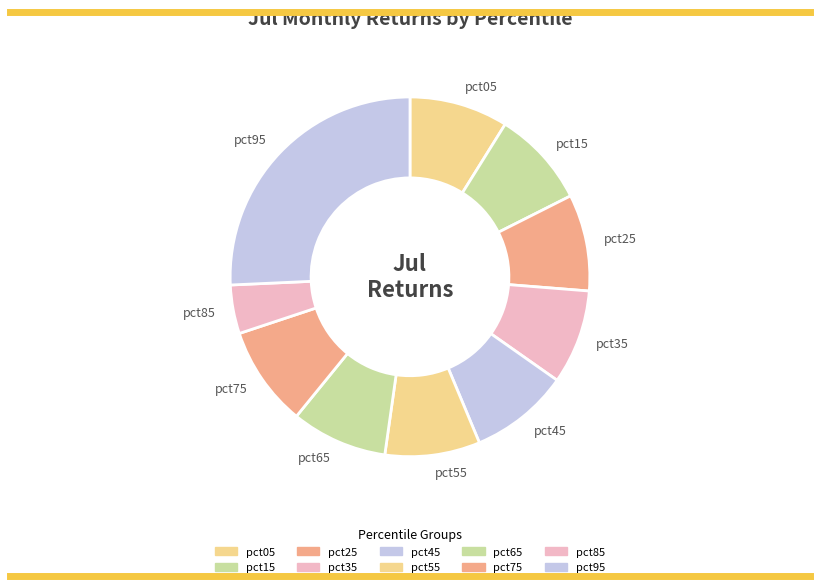

Which has a higher value, pct25 or pct95?

pct95